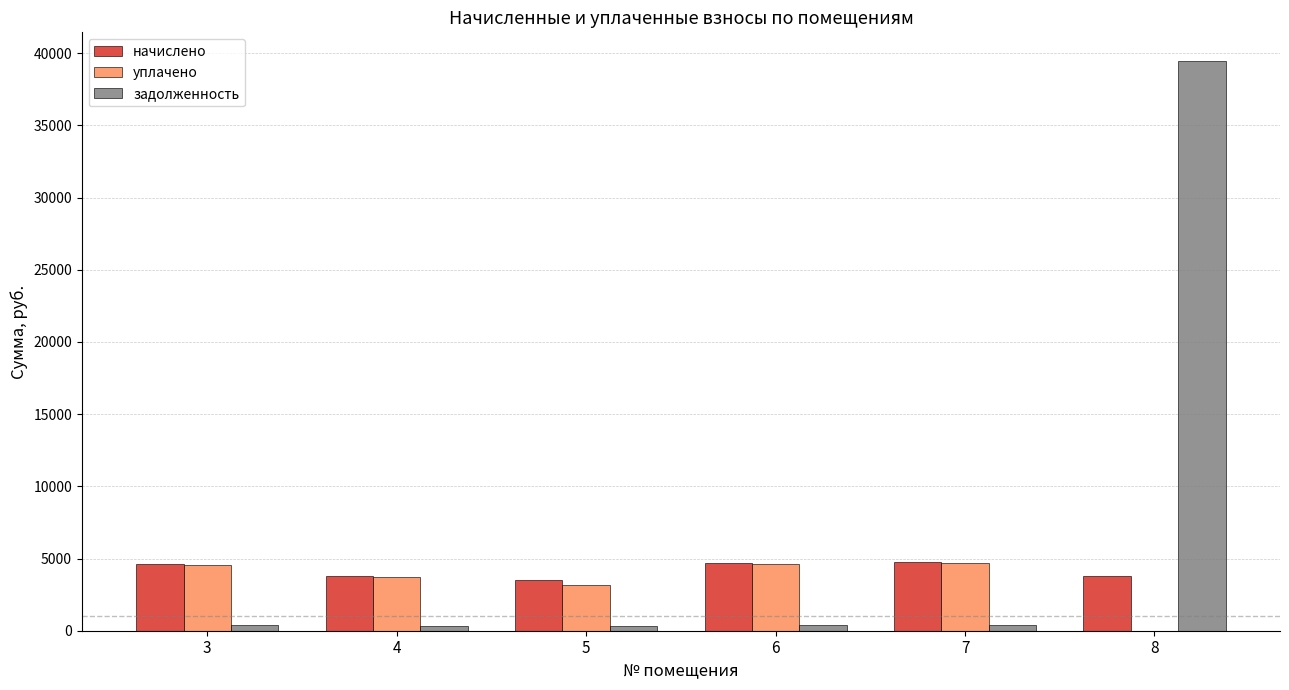

At which category is the sum across all series the highest?

8